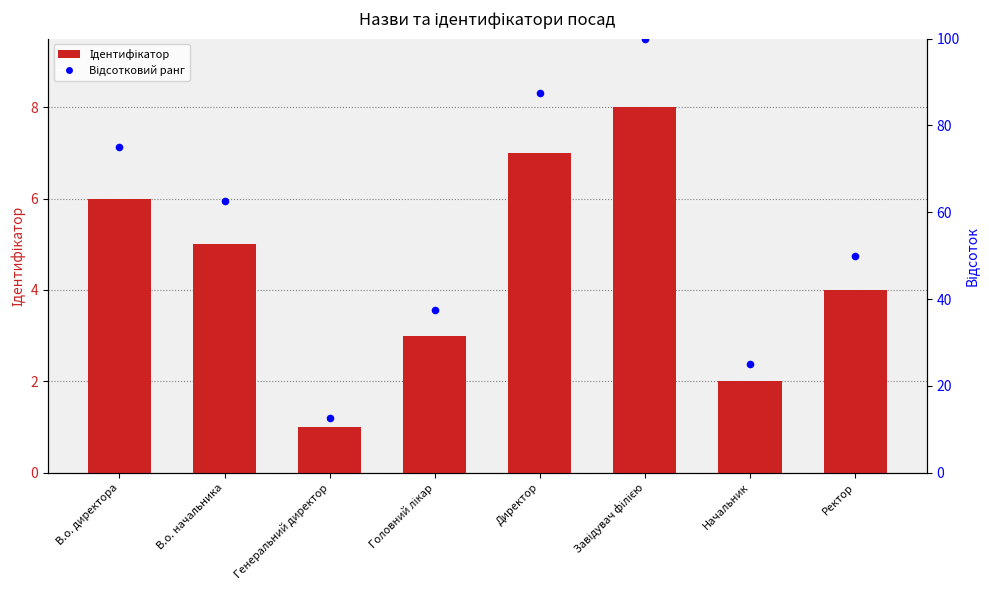

Which series contains the highest Y value?

Відсотковий ранг